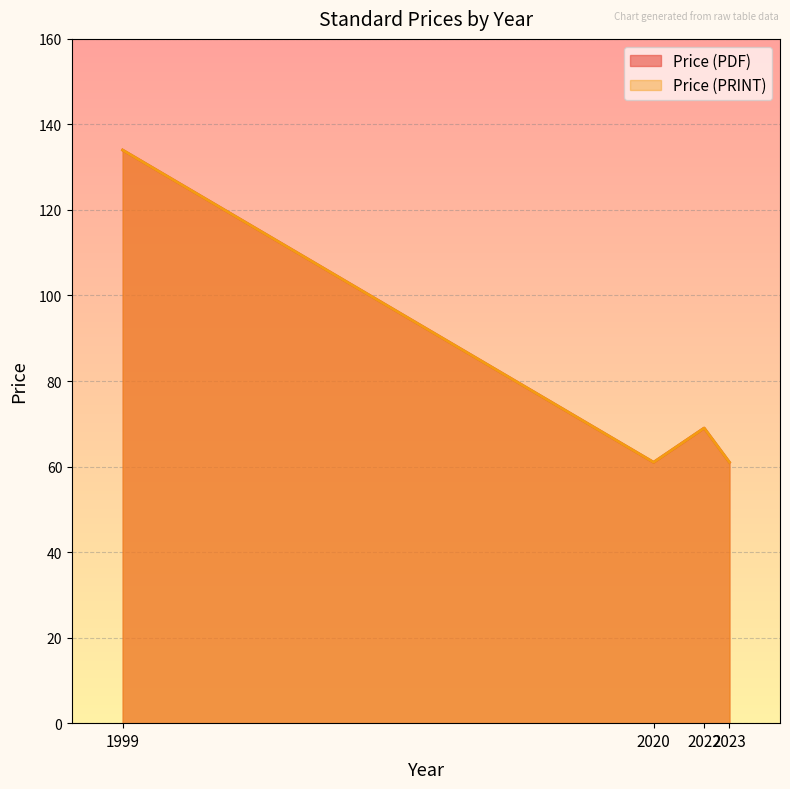

Which series has the largest total across all categories?

Price (PDF)